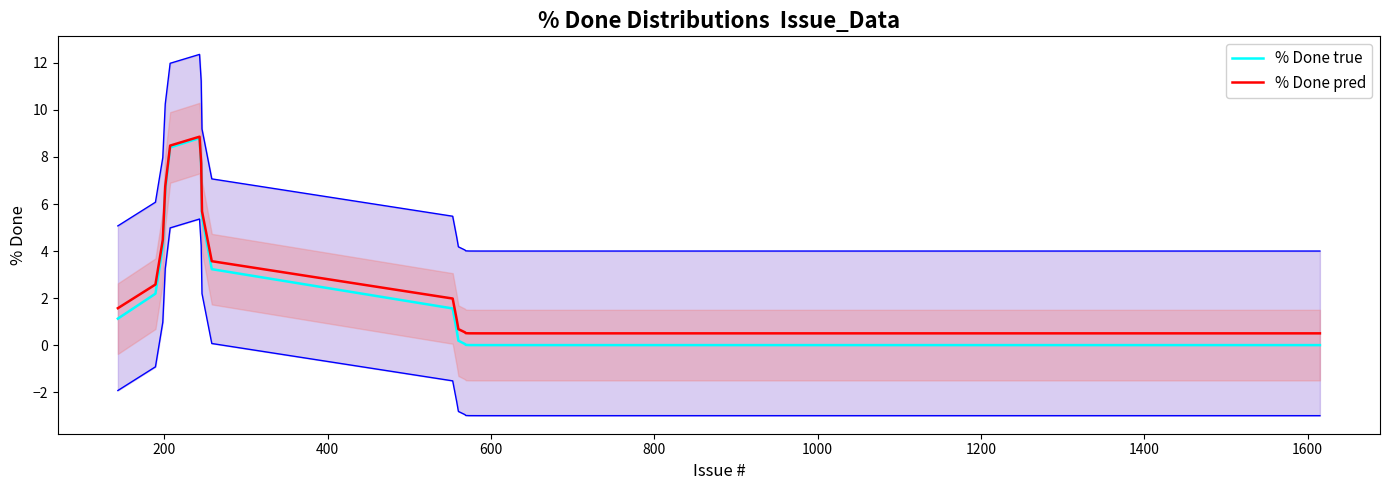

Which series has the largest range (max minus min)?

% Done true